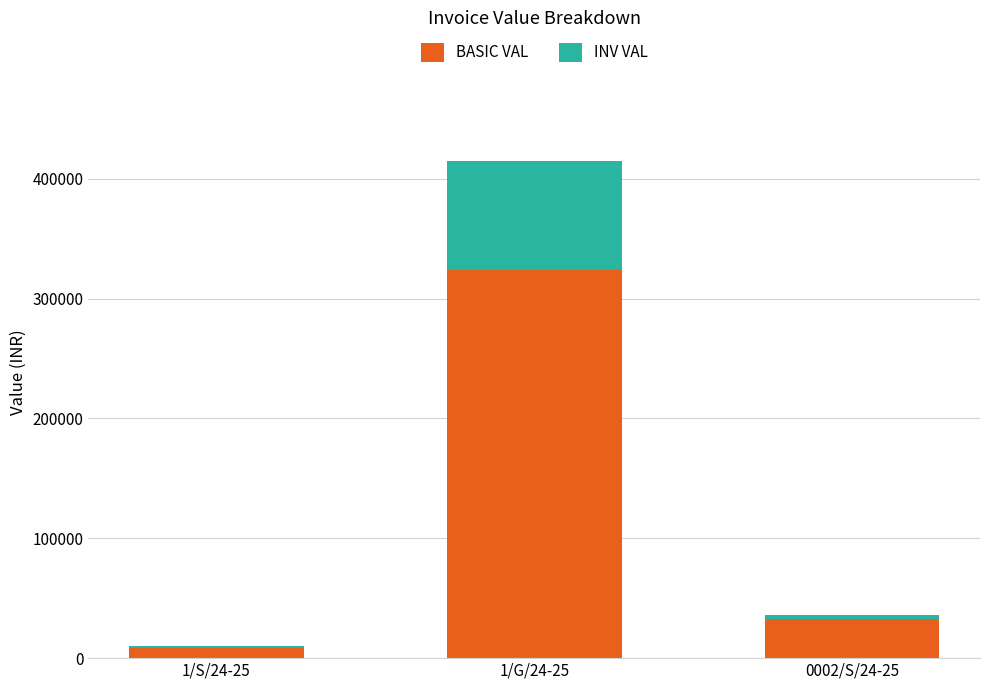

How many distinct data groups are displayed?

2